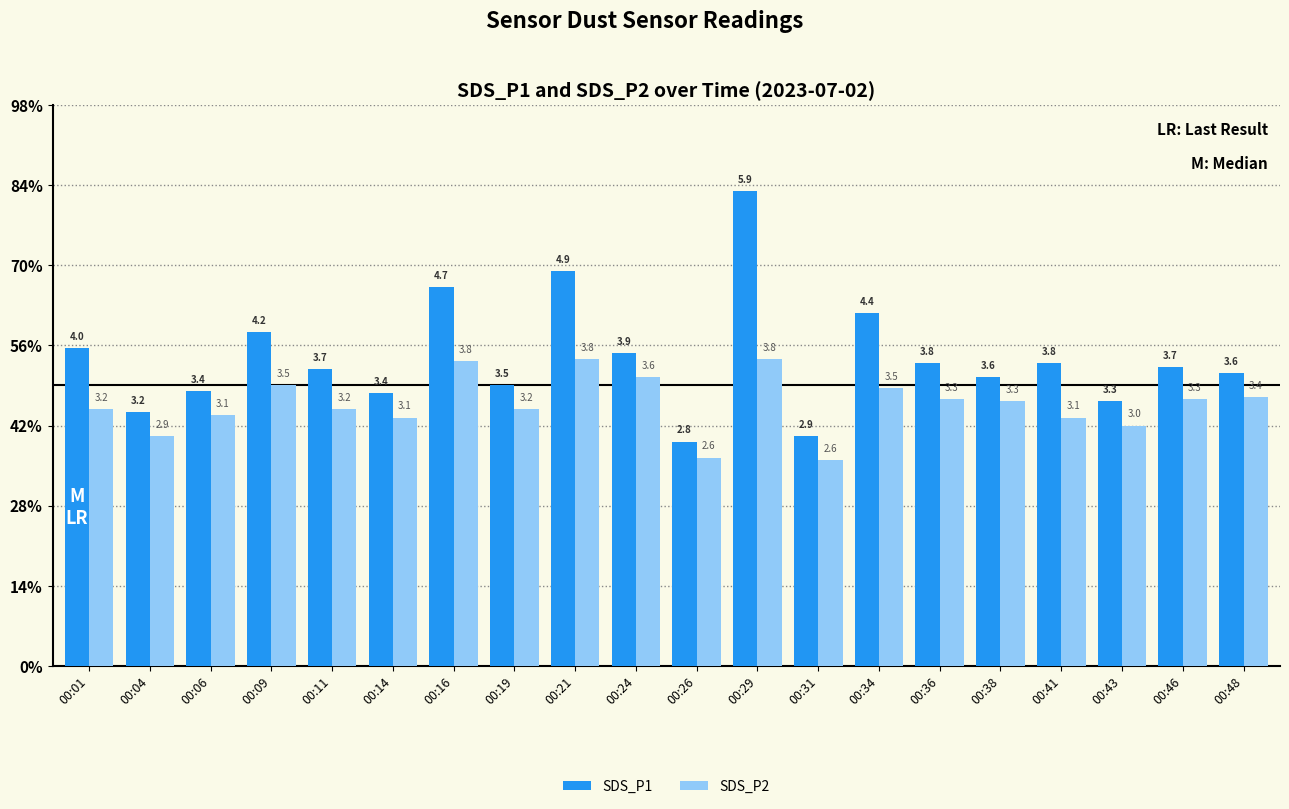

At how many categories does at least one series exceed 3?

18